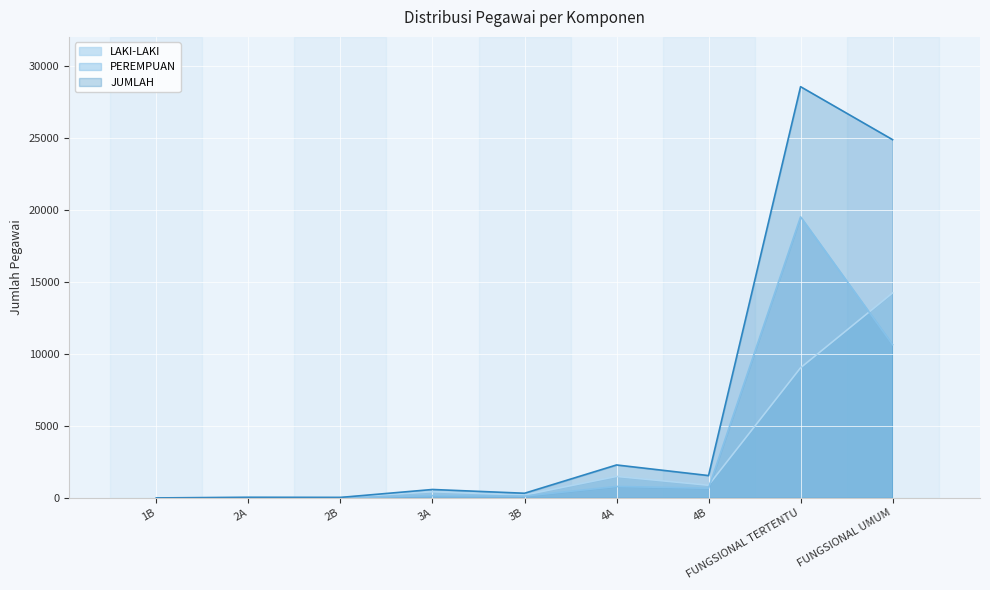

Which series changed the most between 1B and 2A?

JUMLAH